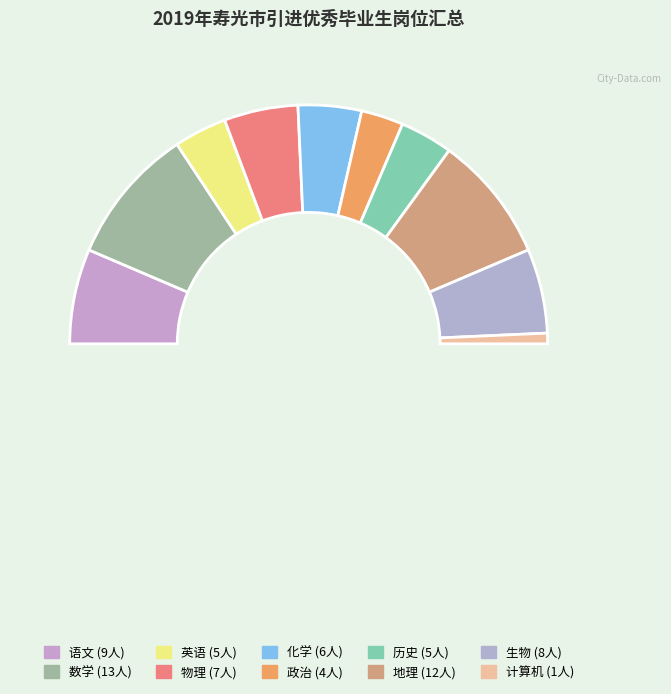

Is it true that 历史 is 17% of the pie?

False